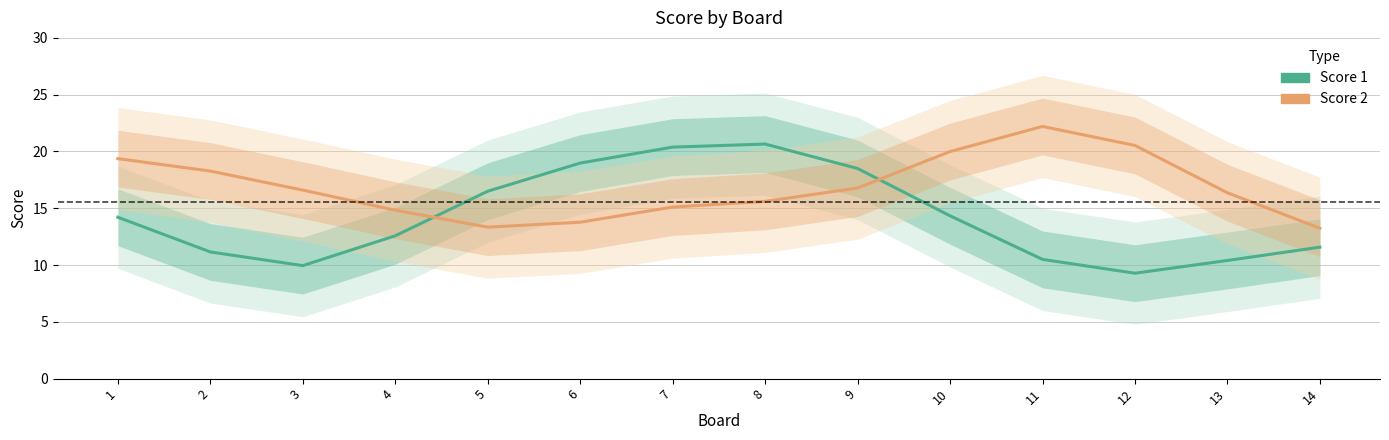

Which series has the widest spread of values?

Score 1